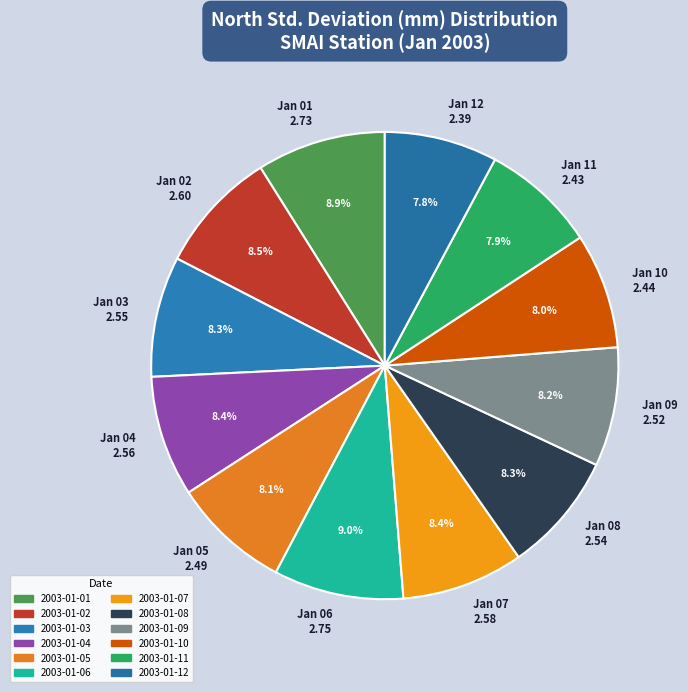

Is there a majority slice in this chart?

No